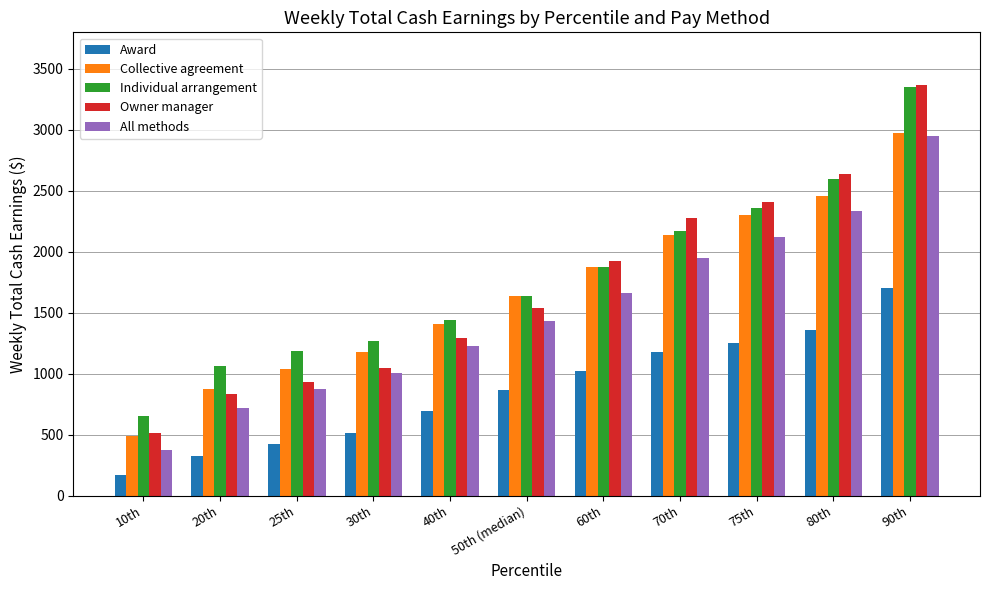

What value does the All methods series have at 80th?

2332